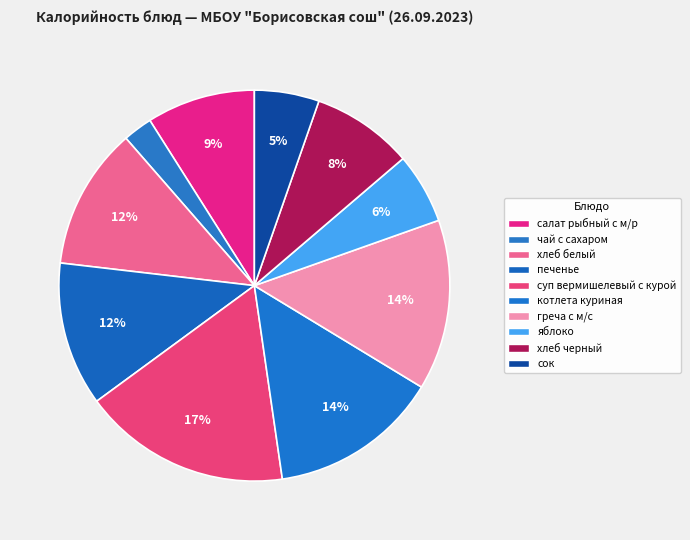

How many segments does this pie chart have?

10